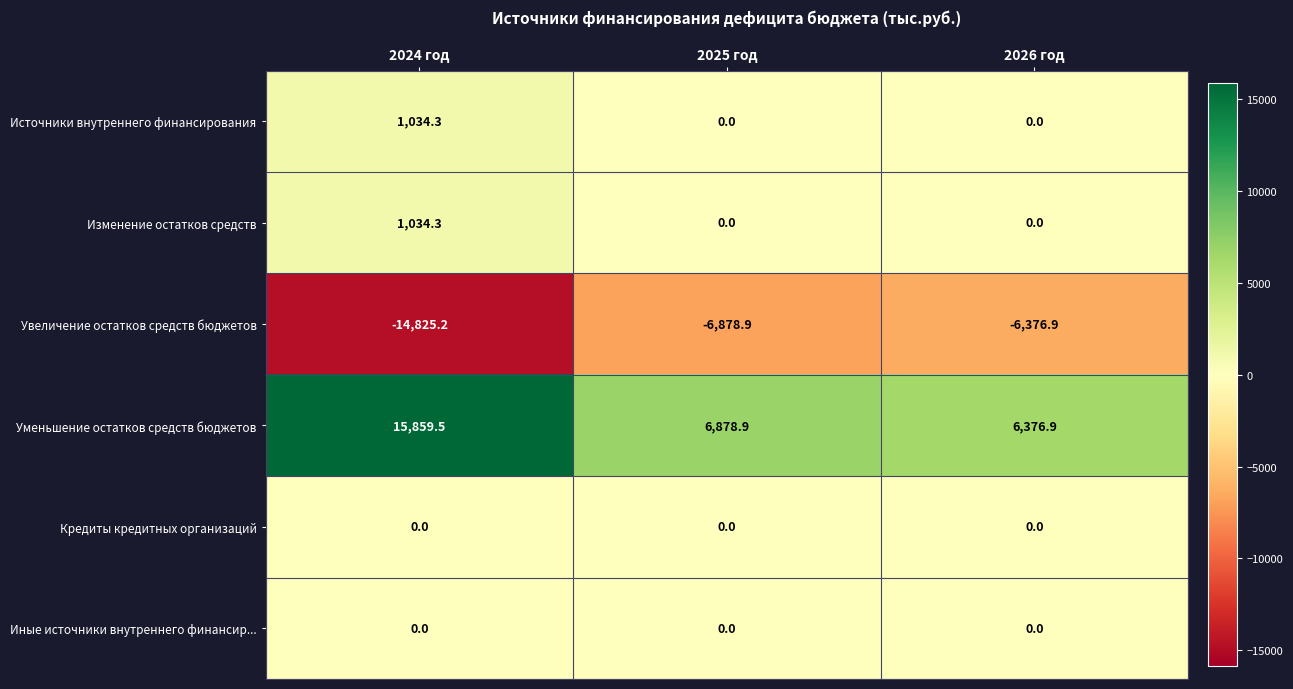

What is the difference between the maximum and minimum values in the Источники внутреннего финансирования series?

1034.3